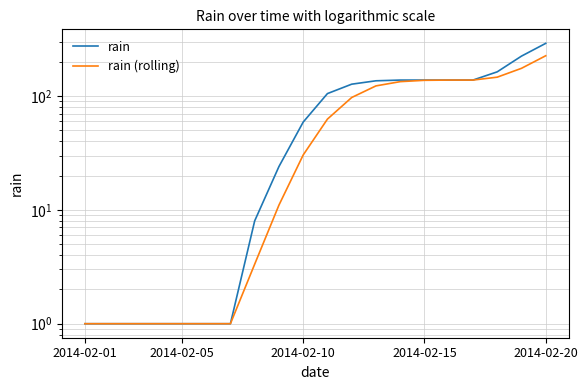

Which category has the lowest value in the rain series?

2014-02-01